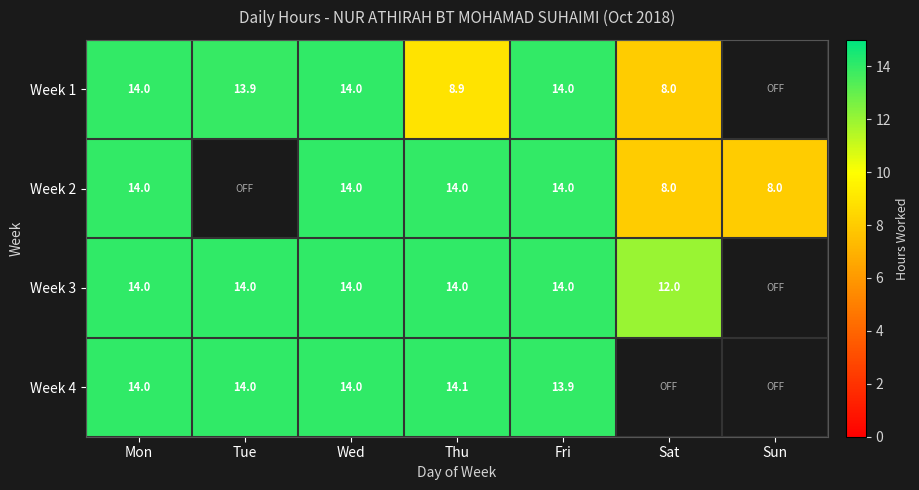

Is it true that Week 1 equals 5.5 at Sat?

False